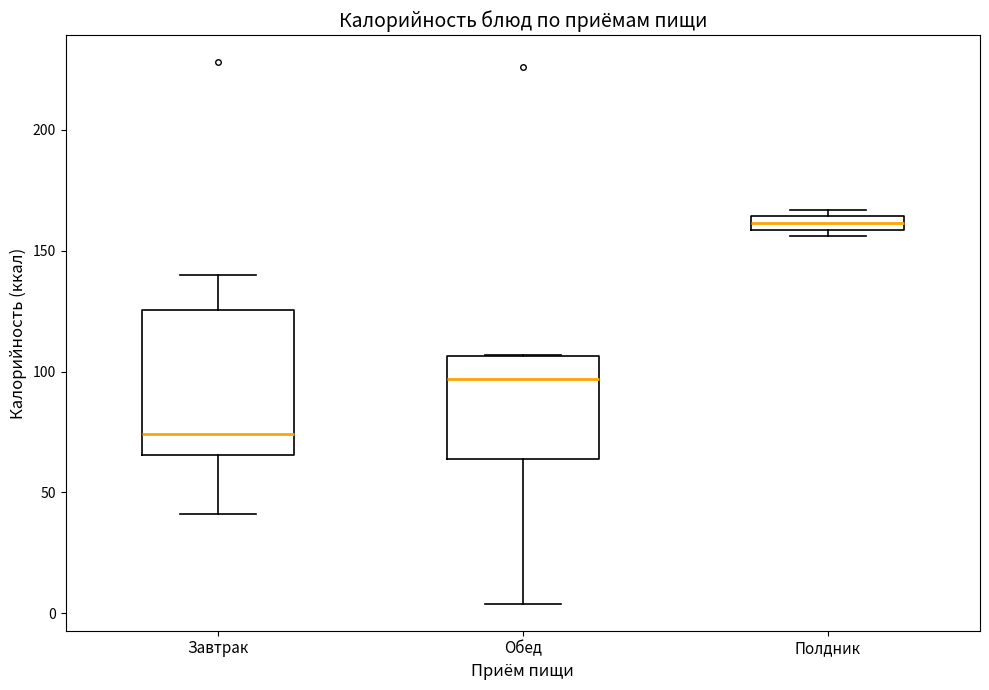

Where is the lower edge of the box for Полдник on the y-axis? The values are not printed on the chart, so give them approximately, as read against the axis.

160